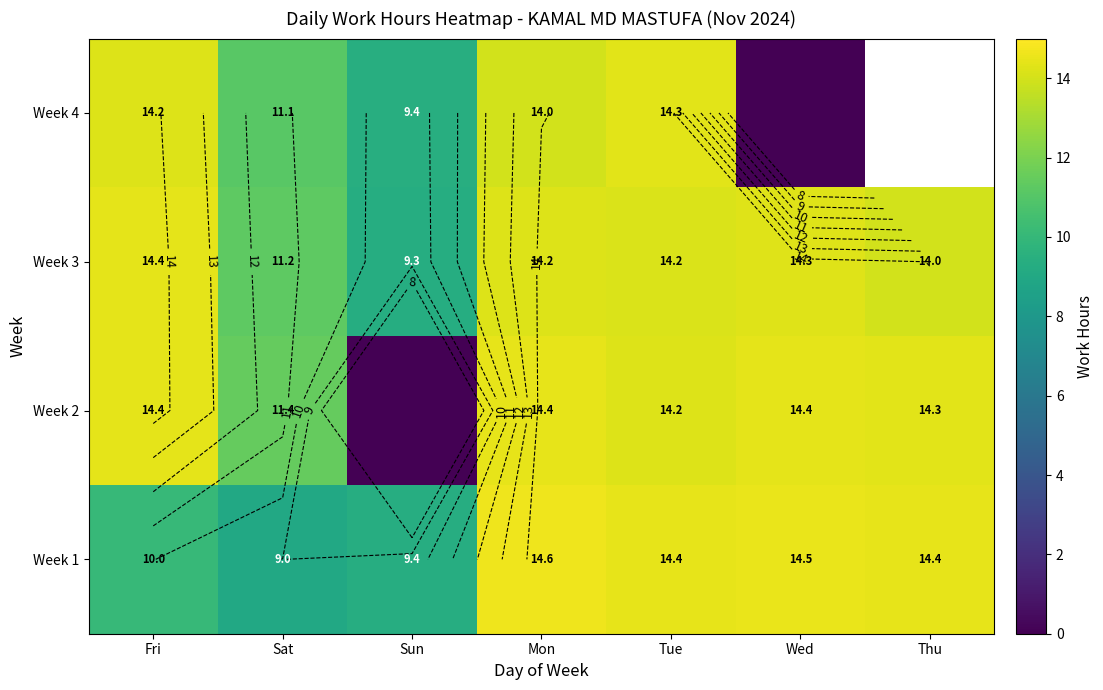

What is the difference between the highest and lowest values at Wed?

14.5